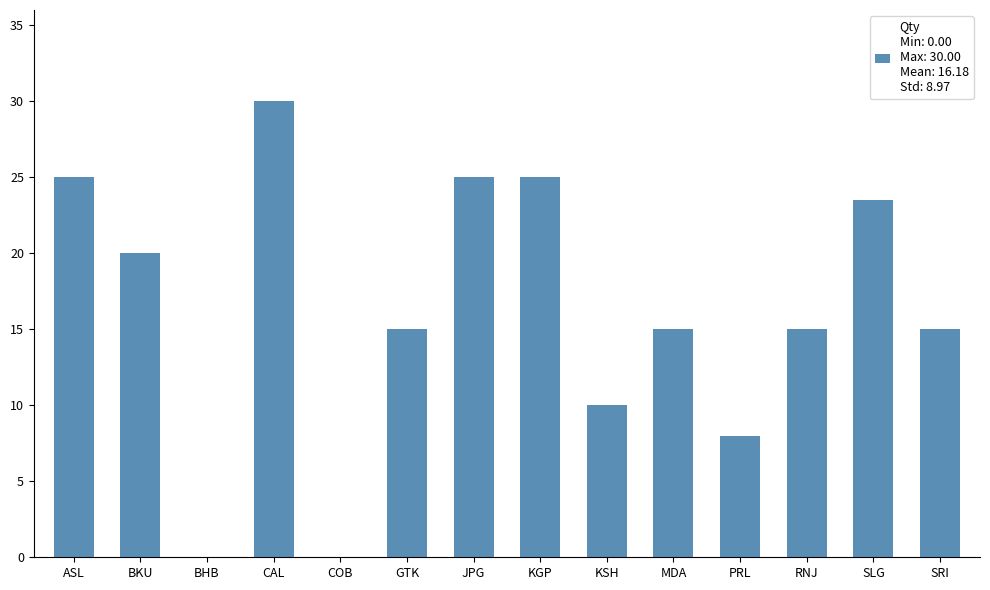

What is the average value?

16.2